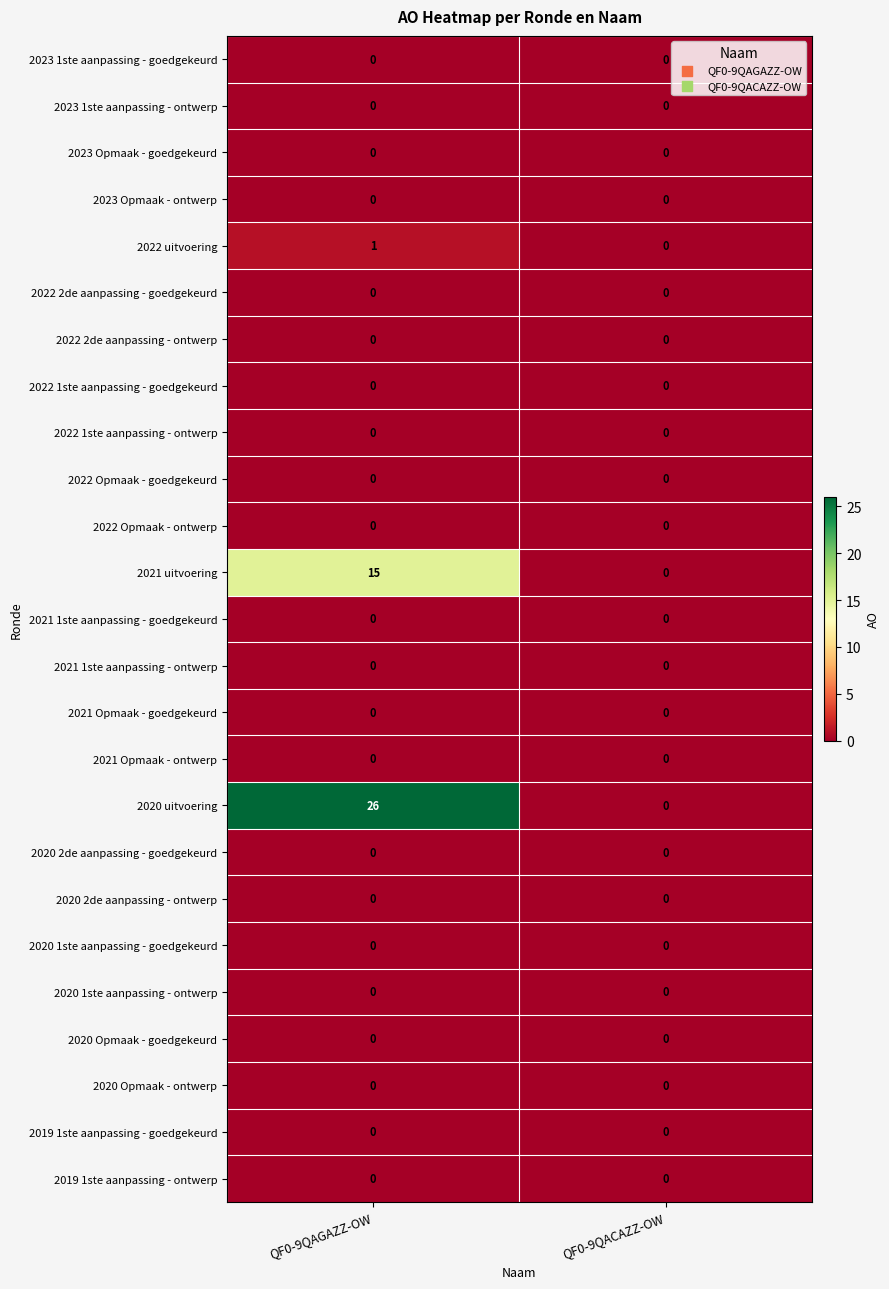

What is the approximate value of 2021 uitvoering at QF0-9QAGAZZ-OW, to the nearest 10?

20